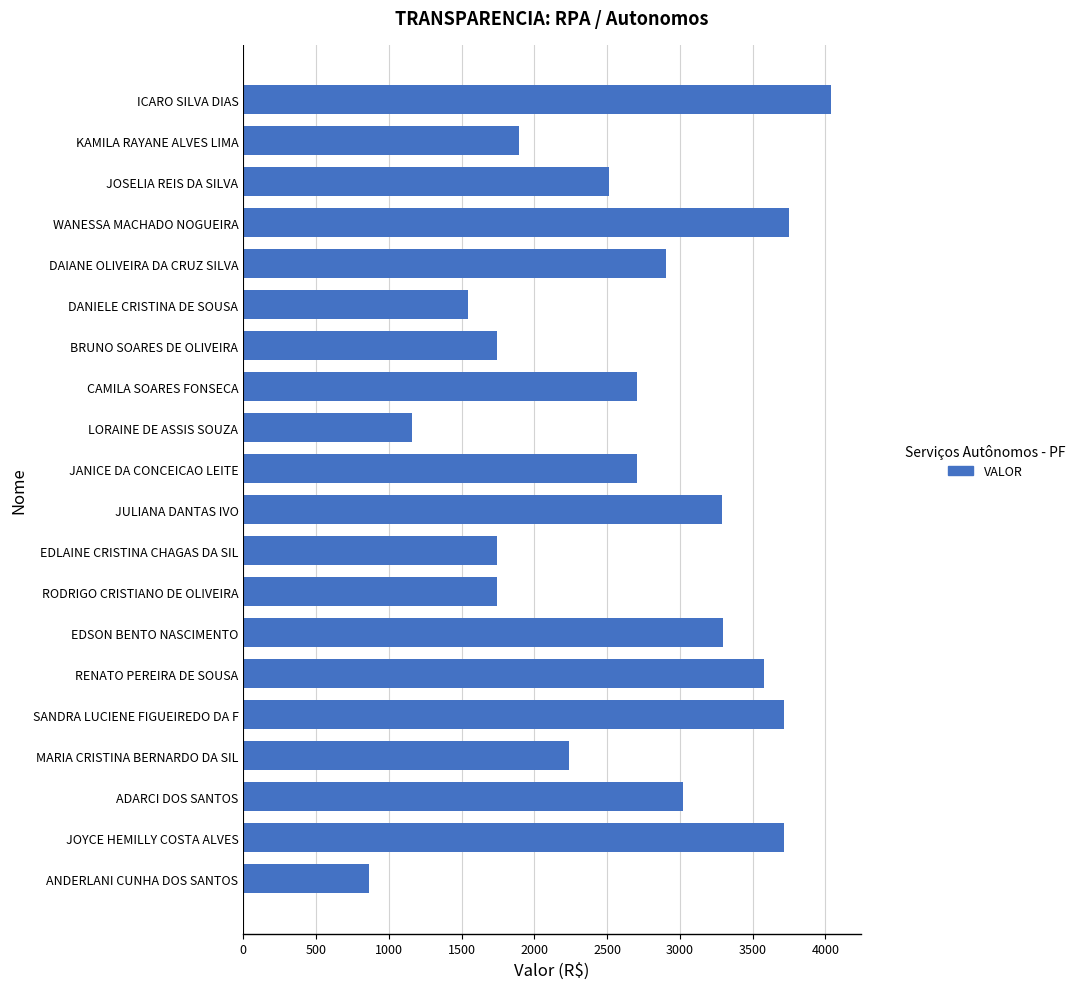

What is the sum of all values?

52175.5